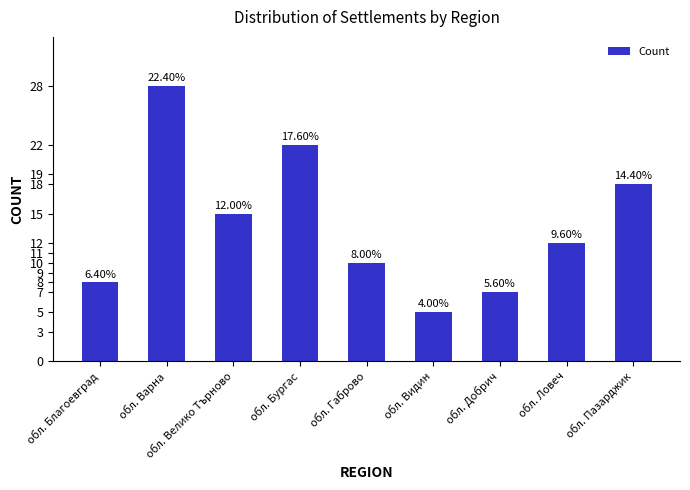

How many bars are there in total?

9